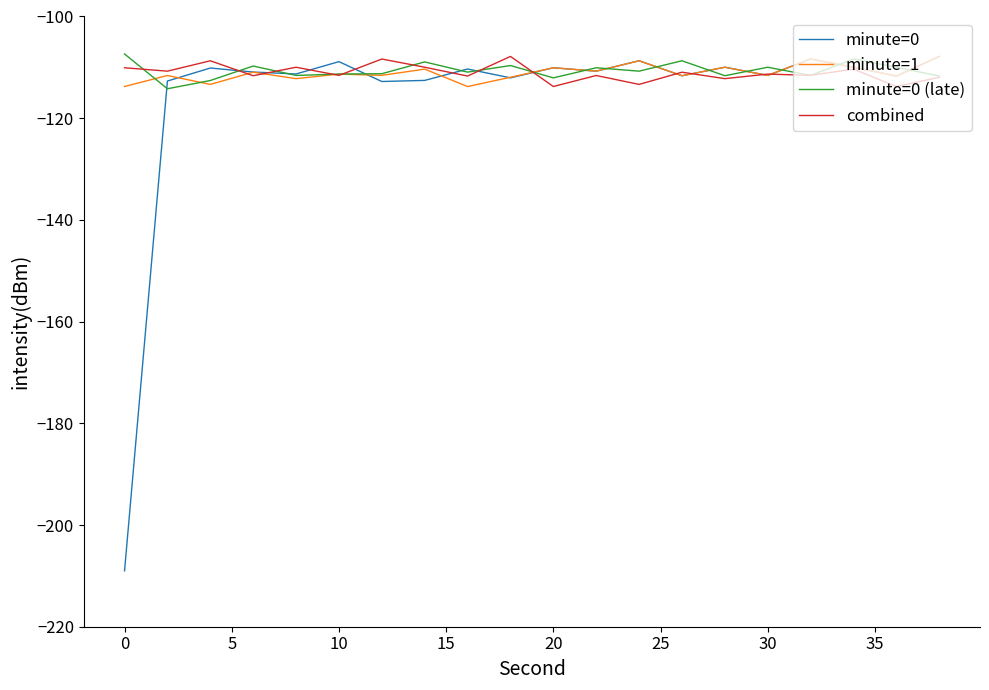

What is the maximum value for combined?

-107.9